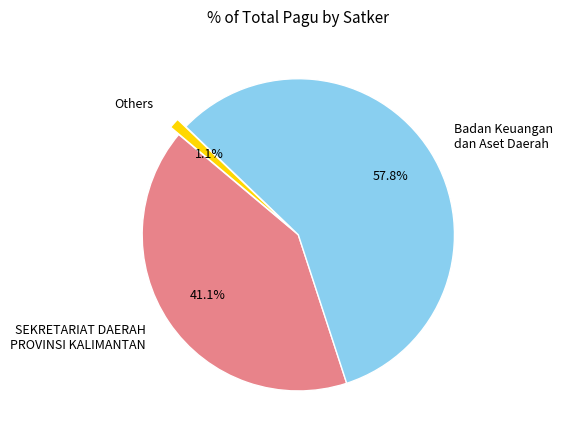

What is the largest slice in the pie chart?

Badan Keuangan dan Aset Daerah